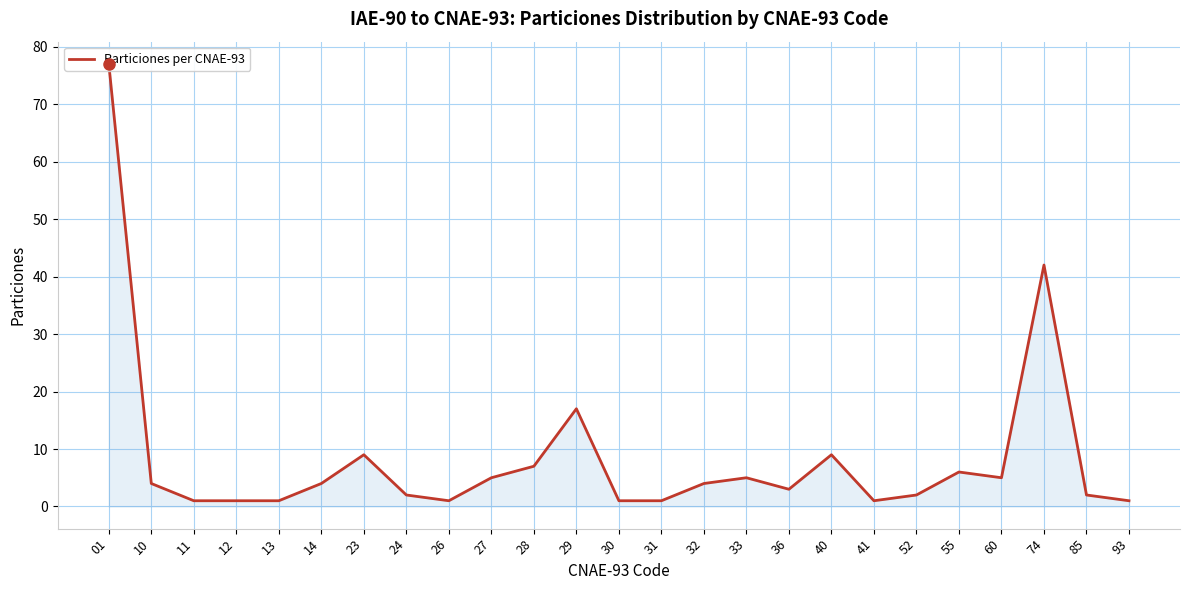

At which category does the data reach its first local peak?

23